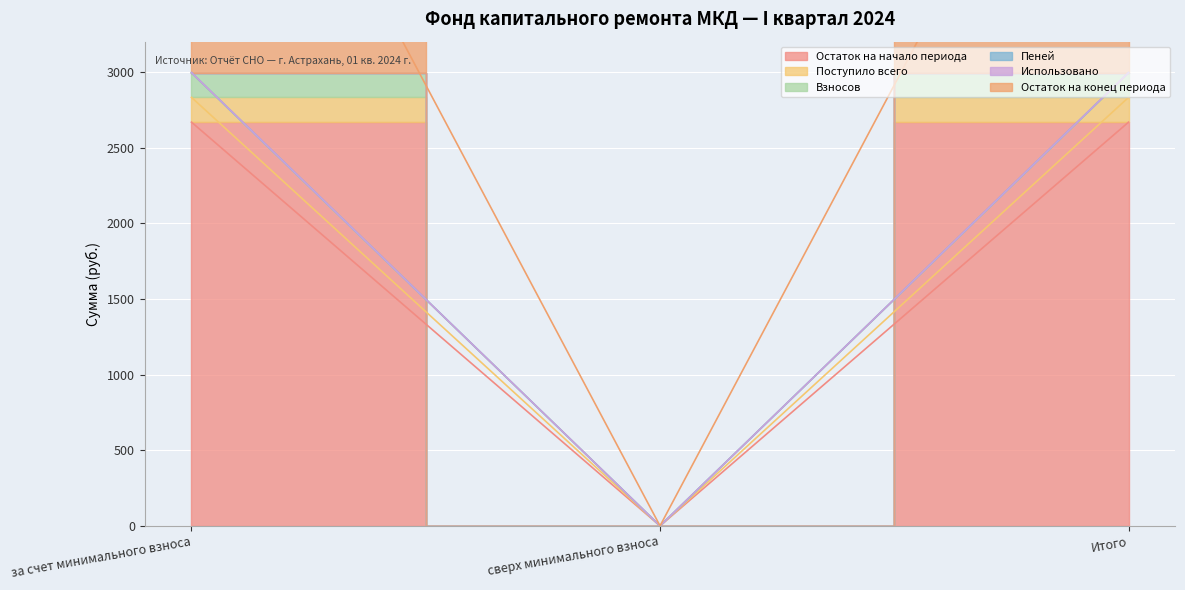

Where is Взносов nearest to the value 1334?

сверх минимального взноса